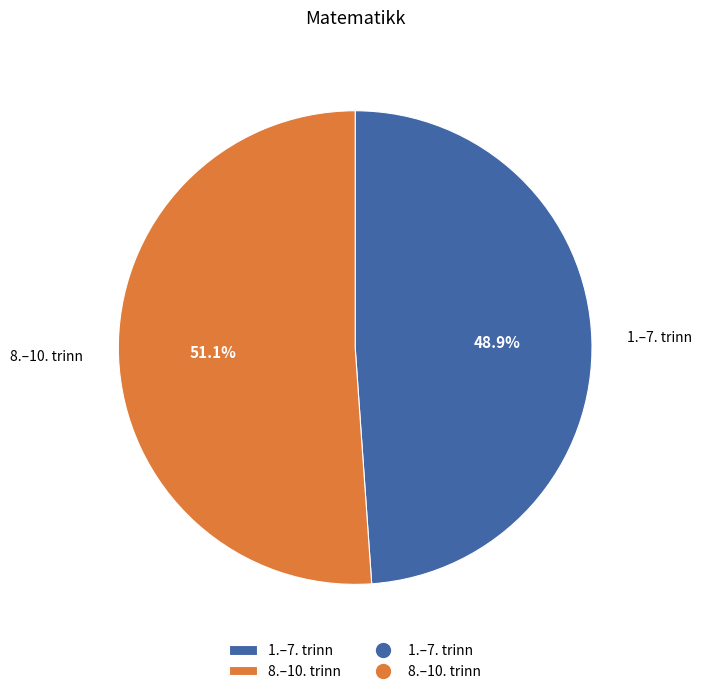

To the nearest percent, what is the combined percentage of 1.–7. trinn and 8.–10. trinn?

100%